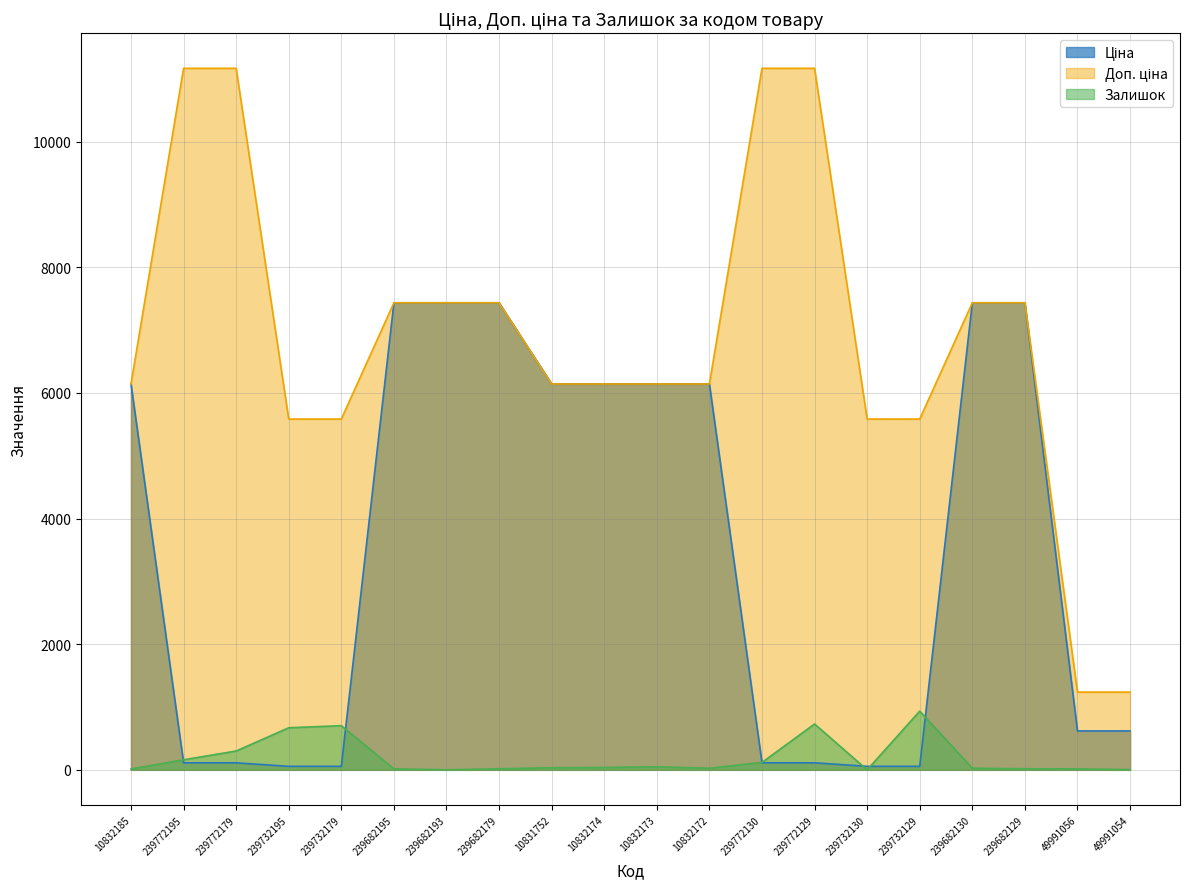

Rank the series by their maximum value, from lowest to highest.

Залишок, Ціна, Доп. ціна